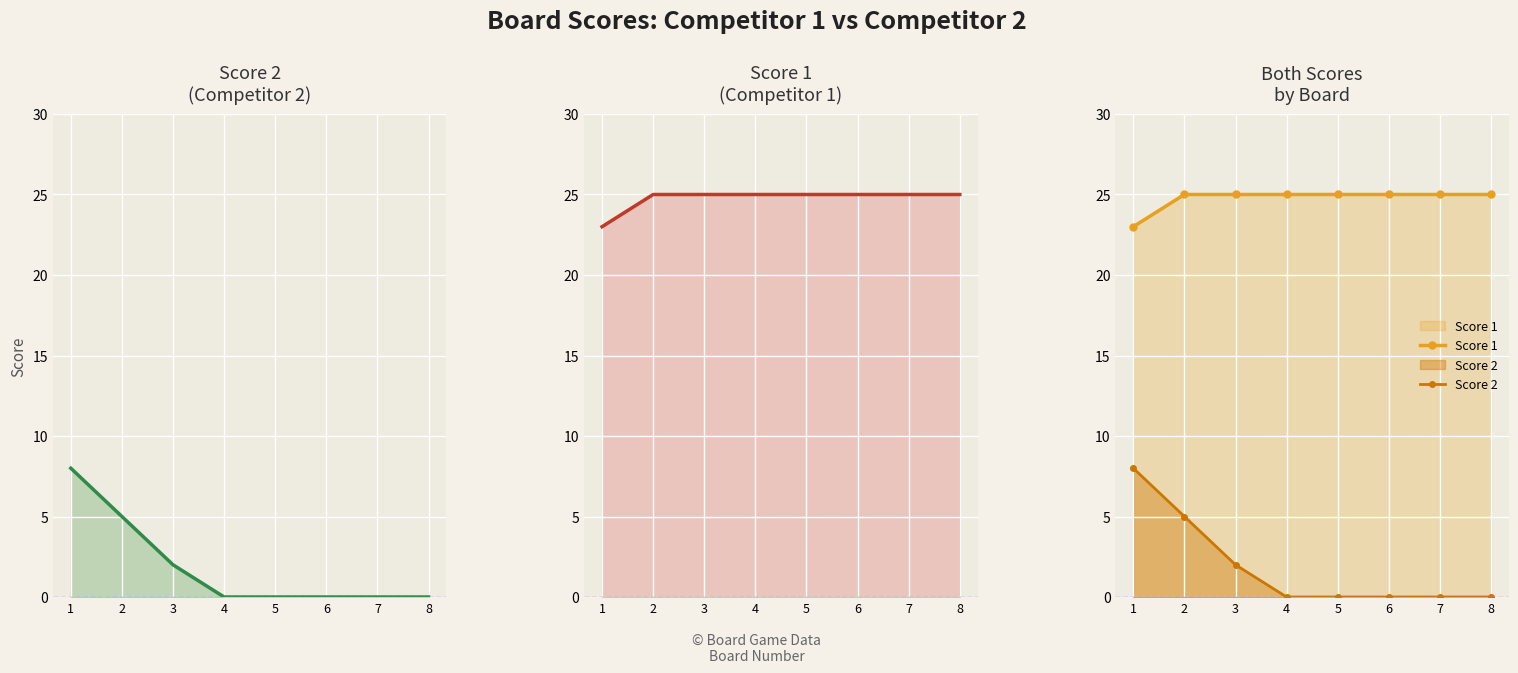

How many lines are shown in the chart?

2